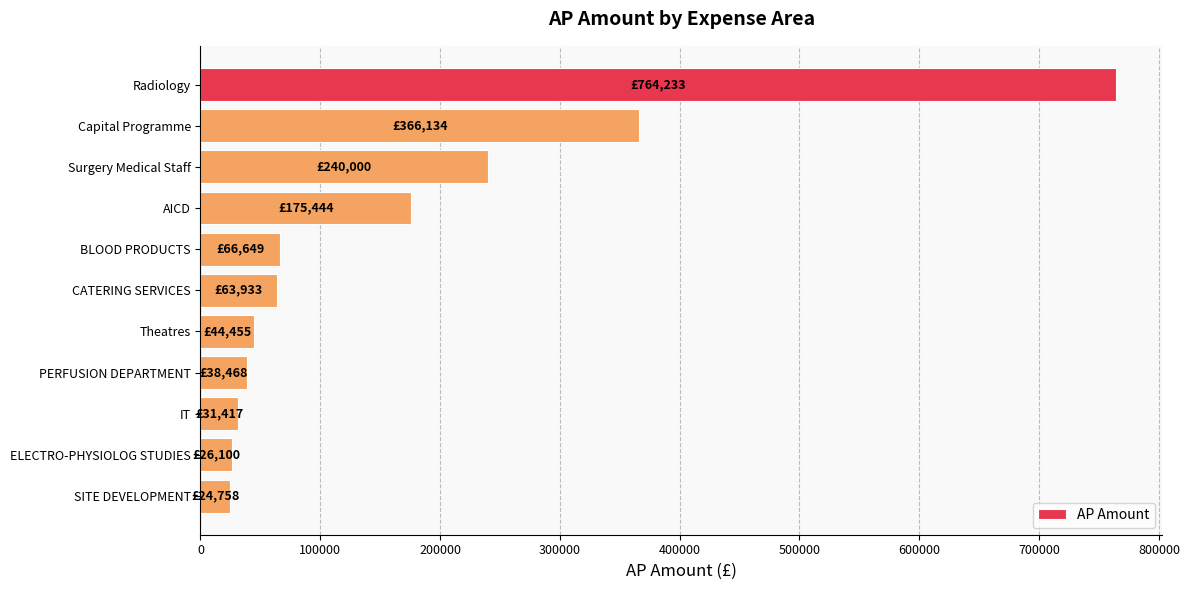

What is the label of the 11th bar from the top?

SITE DEVELOPMENT